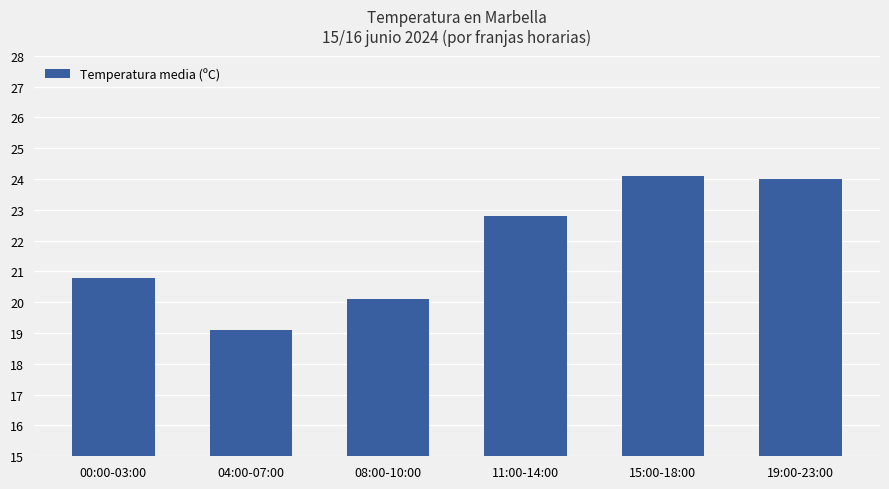

Is it true that the value at 00:00-03:00 is 32.9?

False